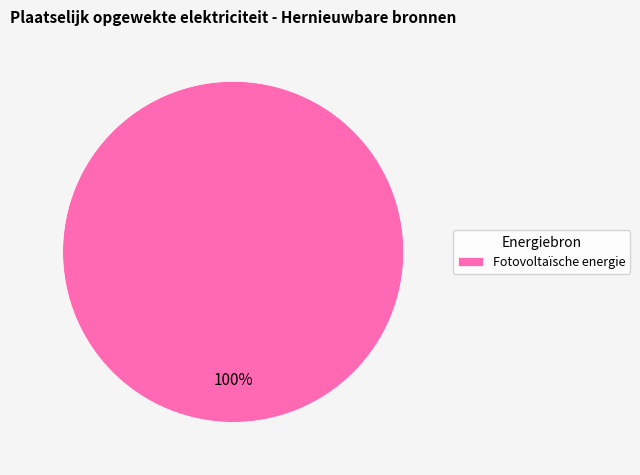

How many slices are in this pie chart?

1